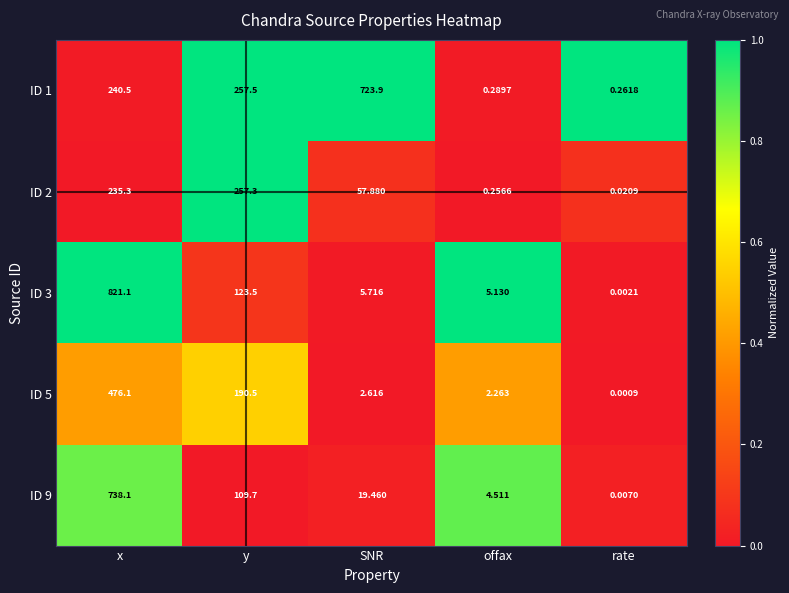

Where does the ID 2 series first go above 57?

x